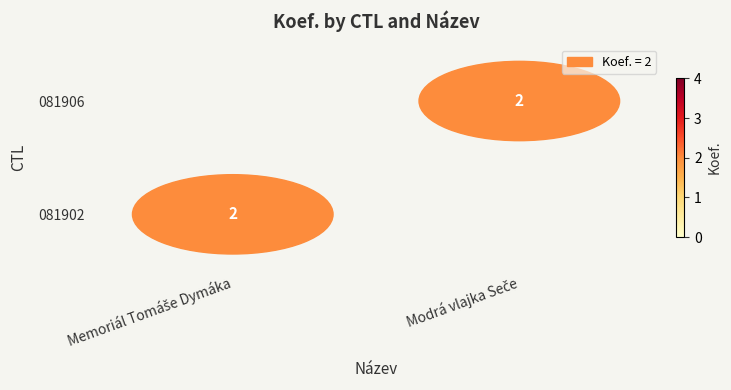

Rank the series by their maximum value, from lowest to highest.

081902, 081906